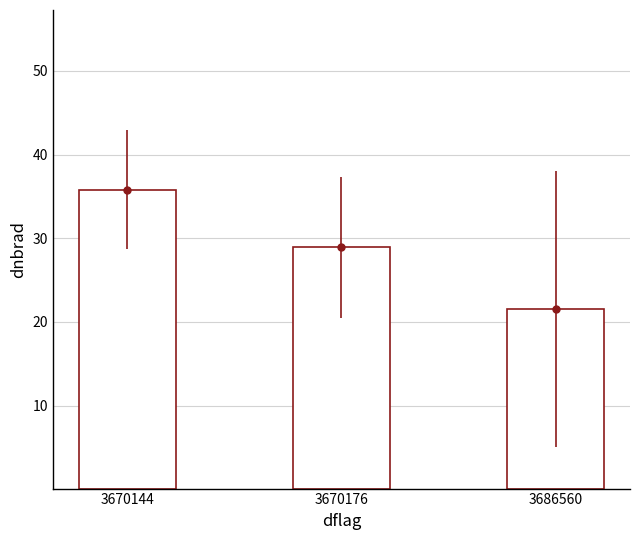

True or false: the data shows 10.3 at 3686560.

False